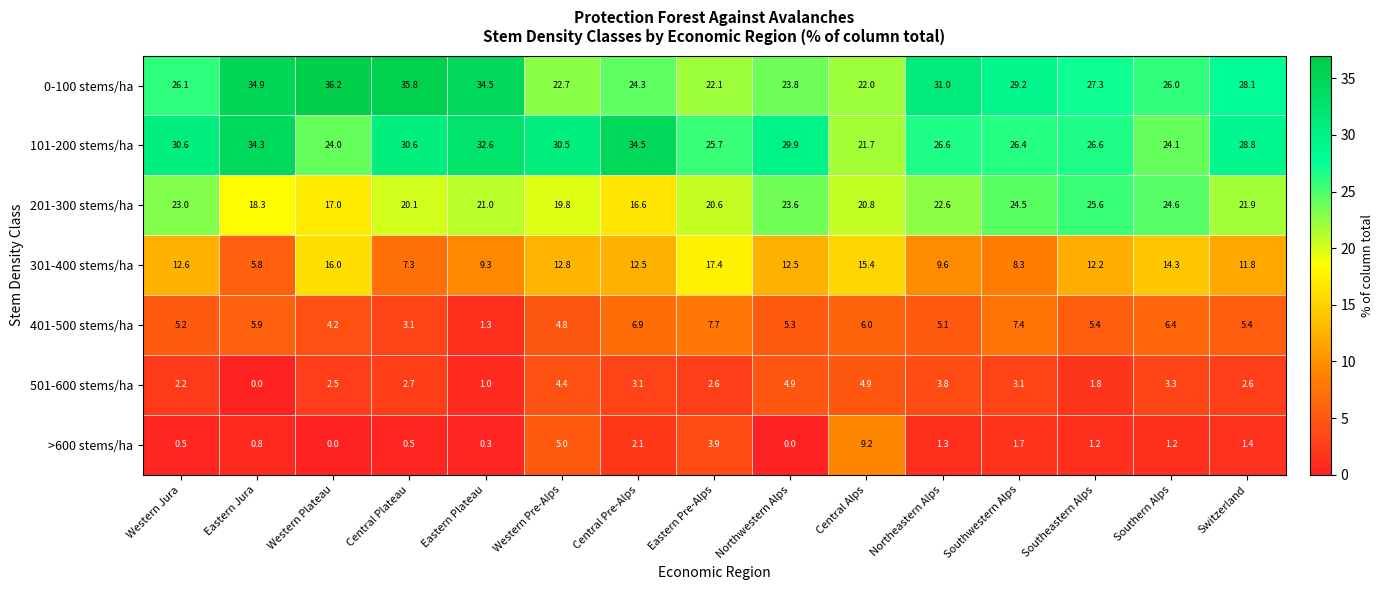

Where is 0-100 stems/ha nearest to the value 29?

Southwestern Alps